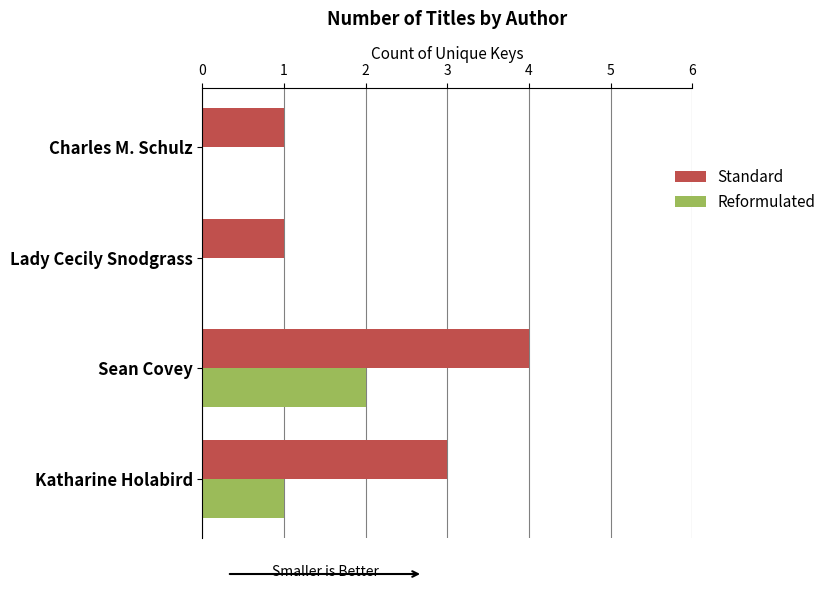

Which label corresponds to the largest value in the chart?

Sean Covey